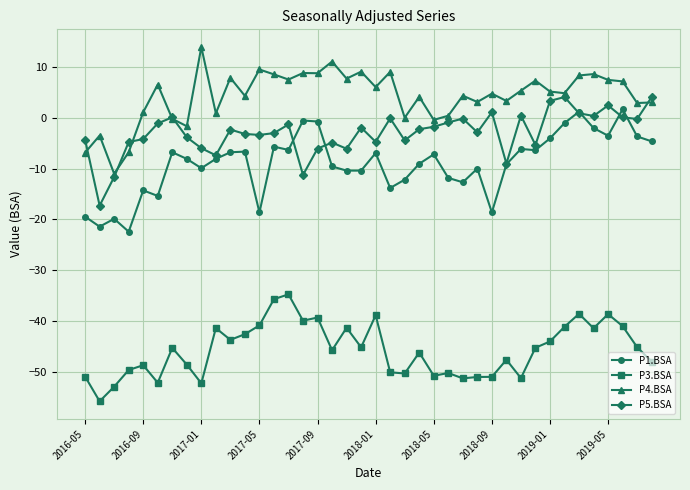

What is the lowest value of the P4.BSA series?

-11.0